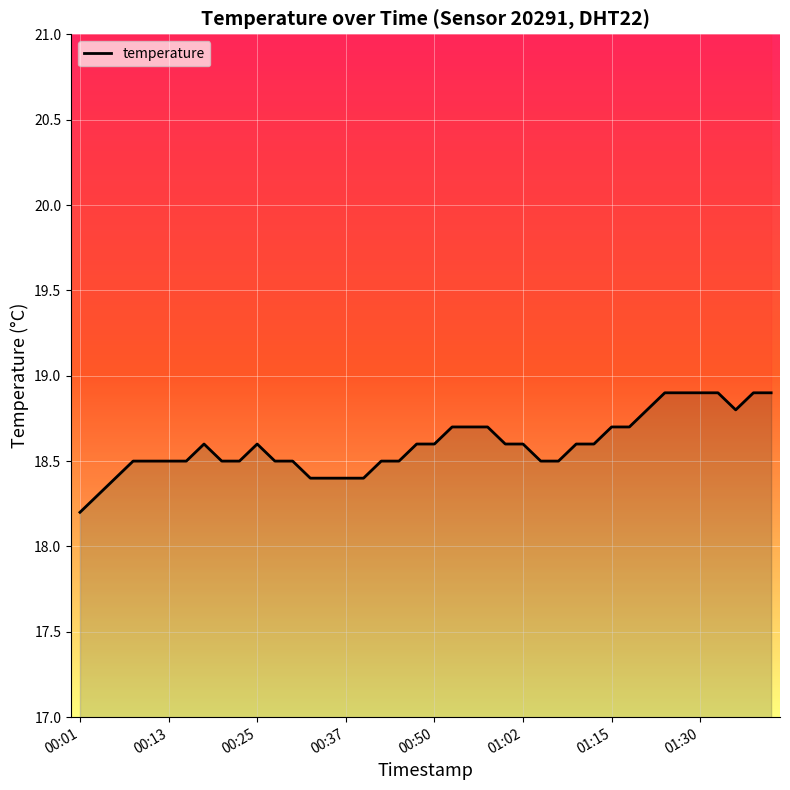

How many values are between 18 and 19?

40